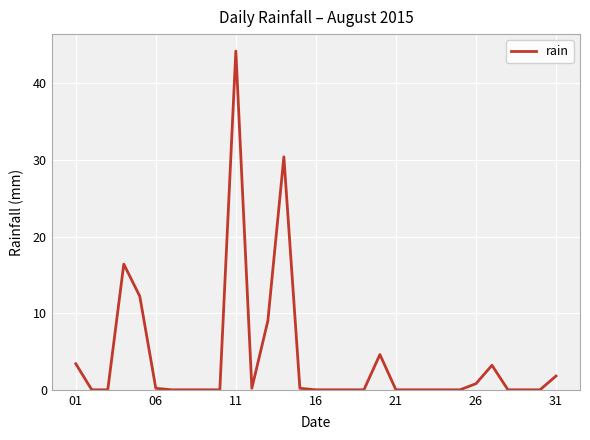

What is the maximum value shown in the chart?

44.2